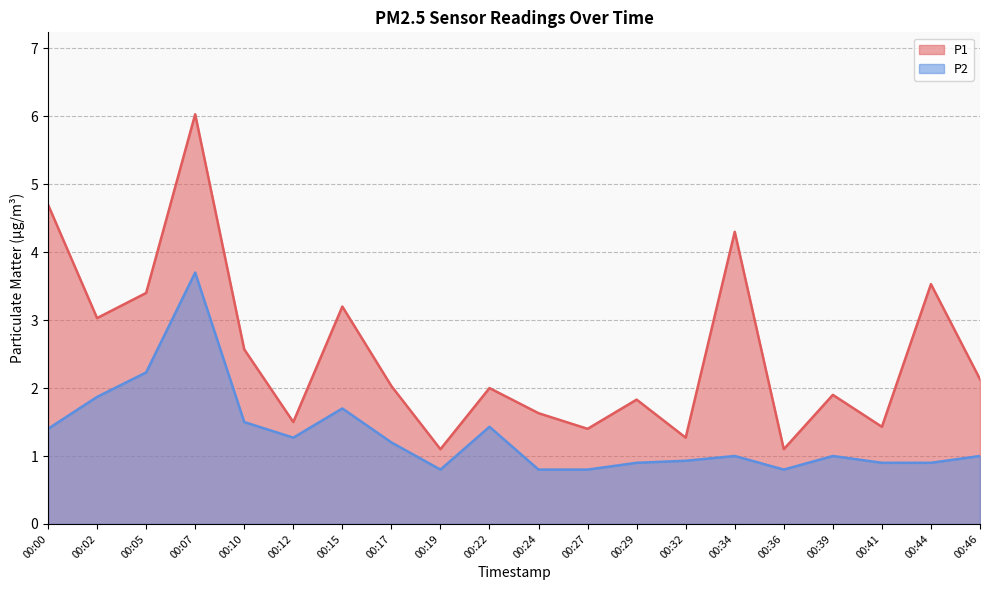

Does the chart display data point markers on the line(s)?

No